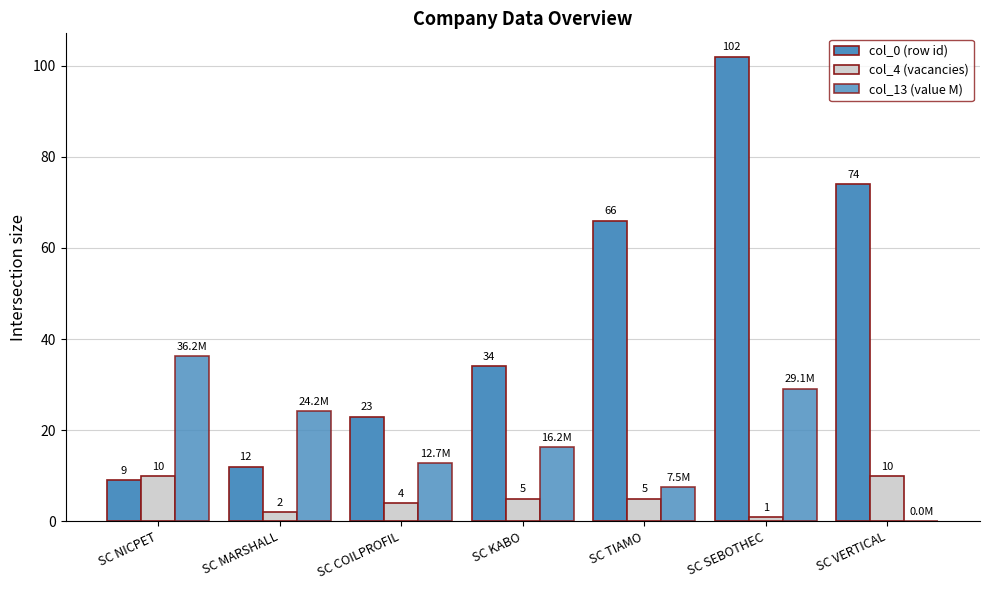

Does the chart contain stacked bars?

No